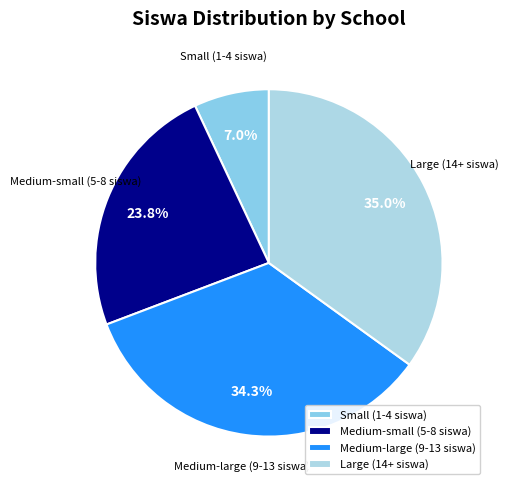

How much of the chart is everything except Medium-large (9-13 siswa)?

65.7%